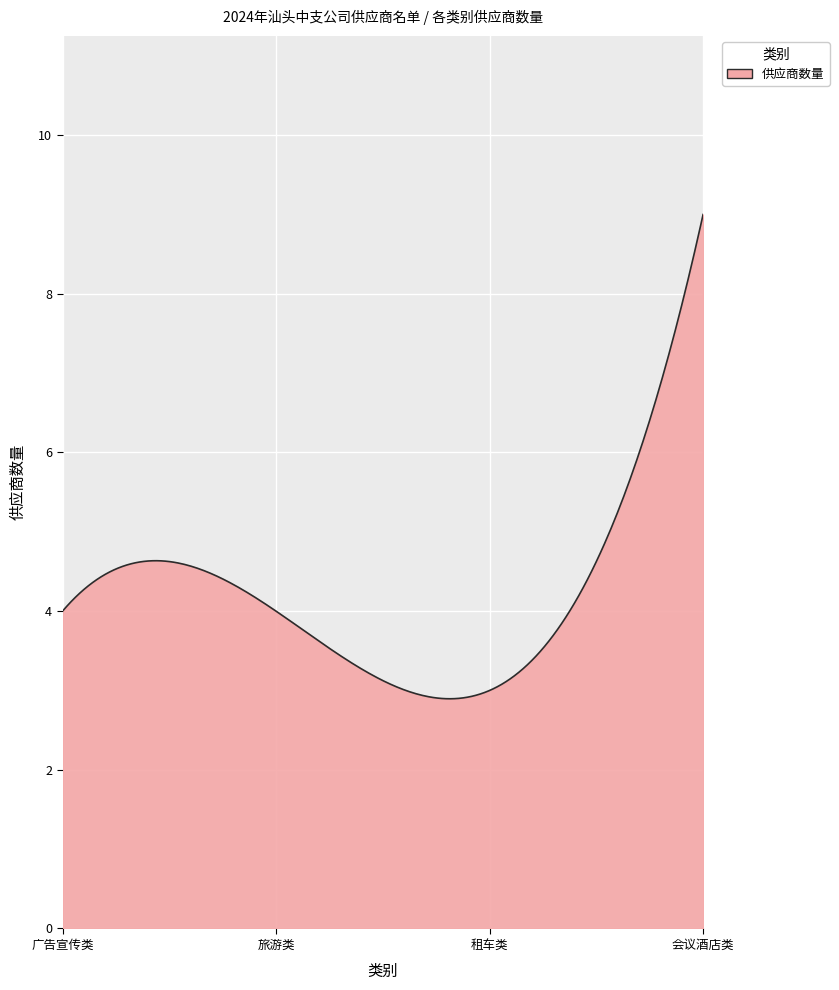

What is the minimum value shown in the chart?

2.9